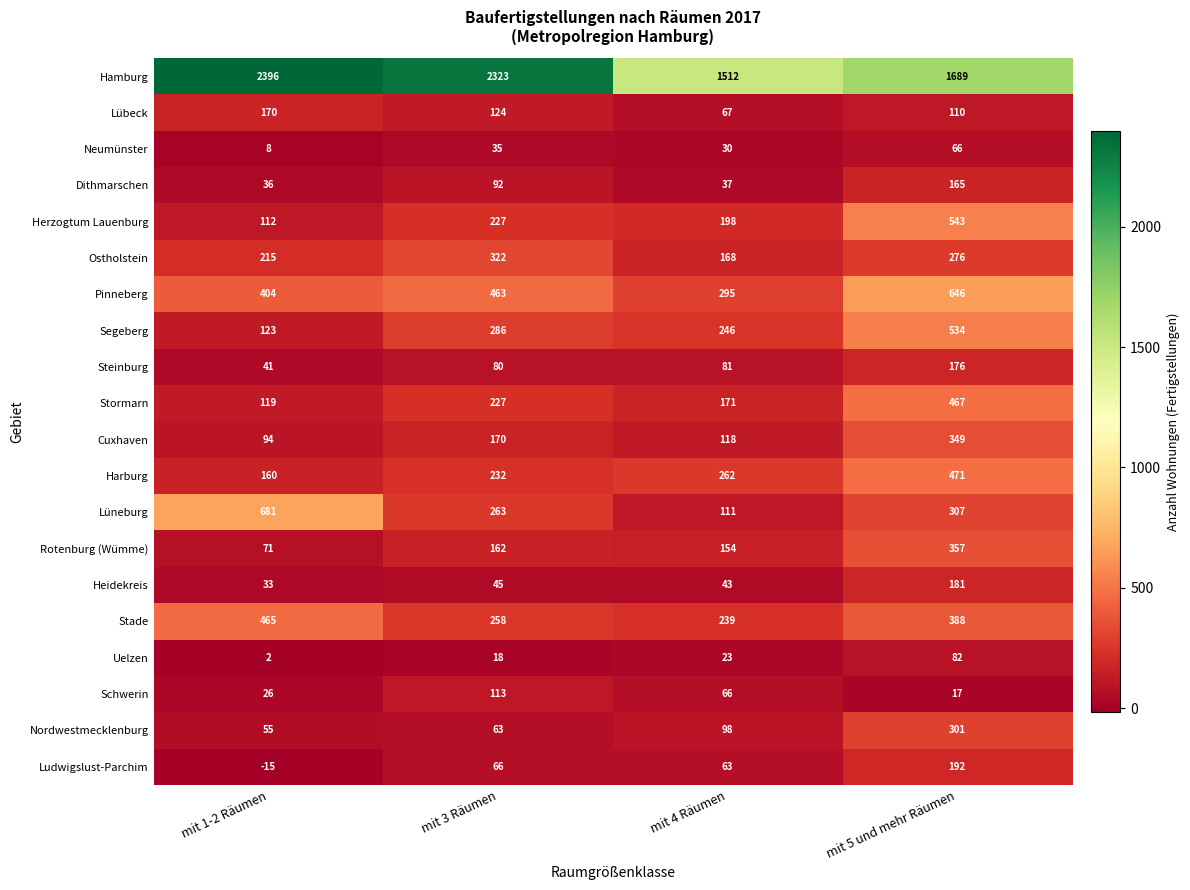

True or false: Pinneberg has a value of 295 at mit 4 Räumen.

True